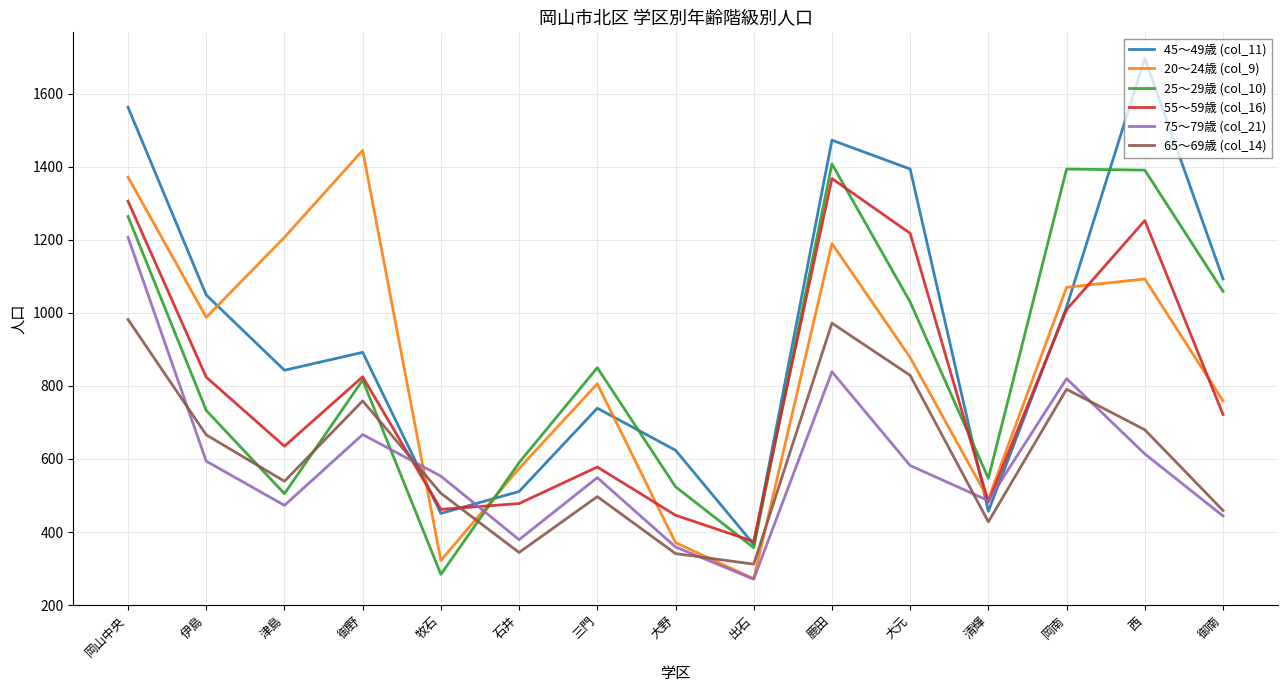

What is the lowest value of the 55～59歳 (col_16) series?

374